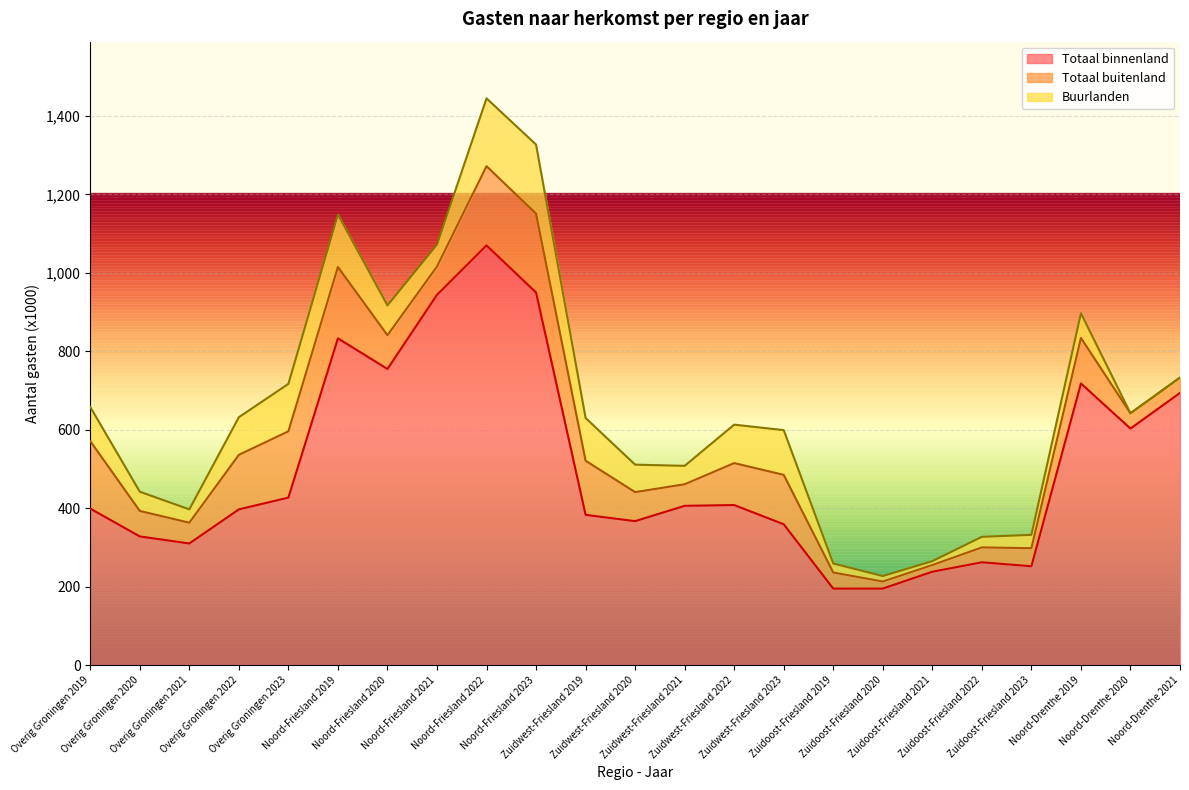

Which series has the widest spread of values?

Totaal binnenland